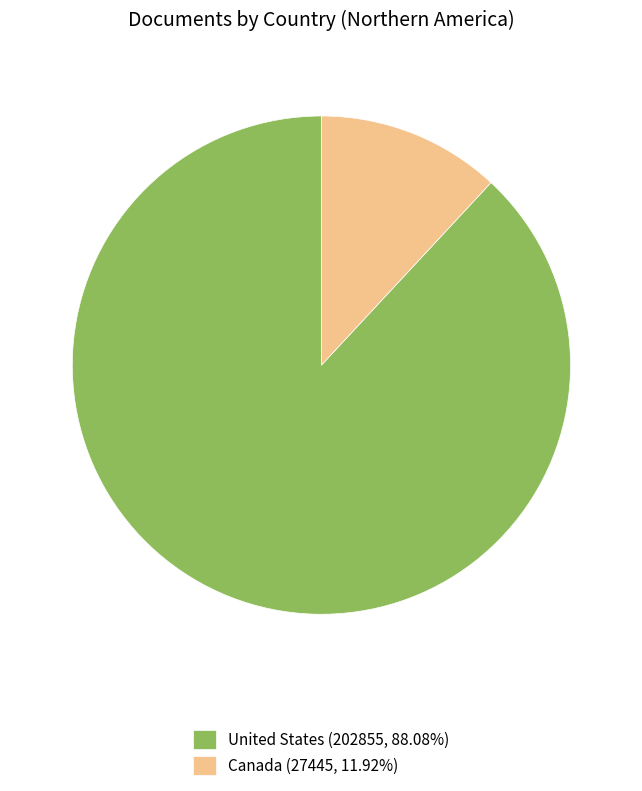

What is the ratio of the value at United States (202855, 88.08%) to the value at Canada (27445, 11.92%)?

7.4